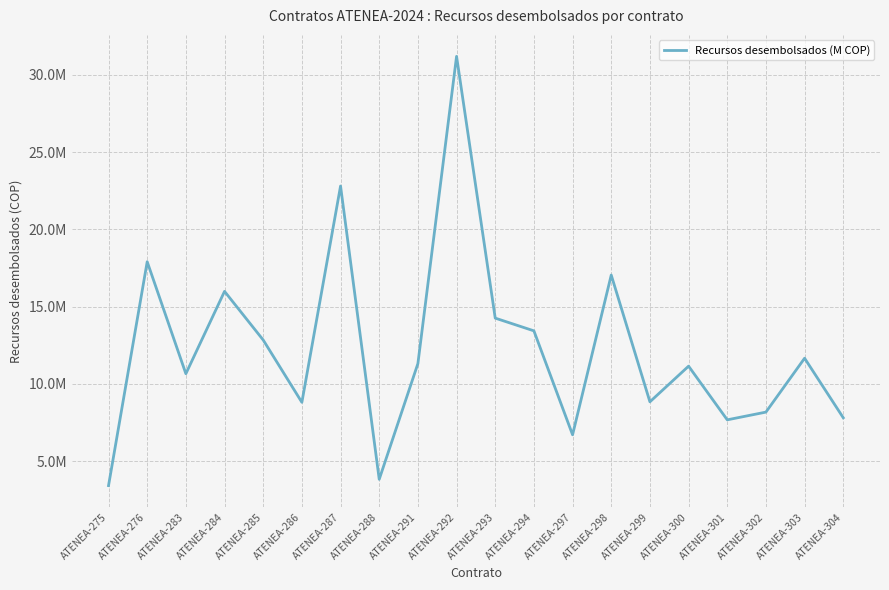

Does the chart have visible grid lines?

Yes